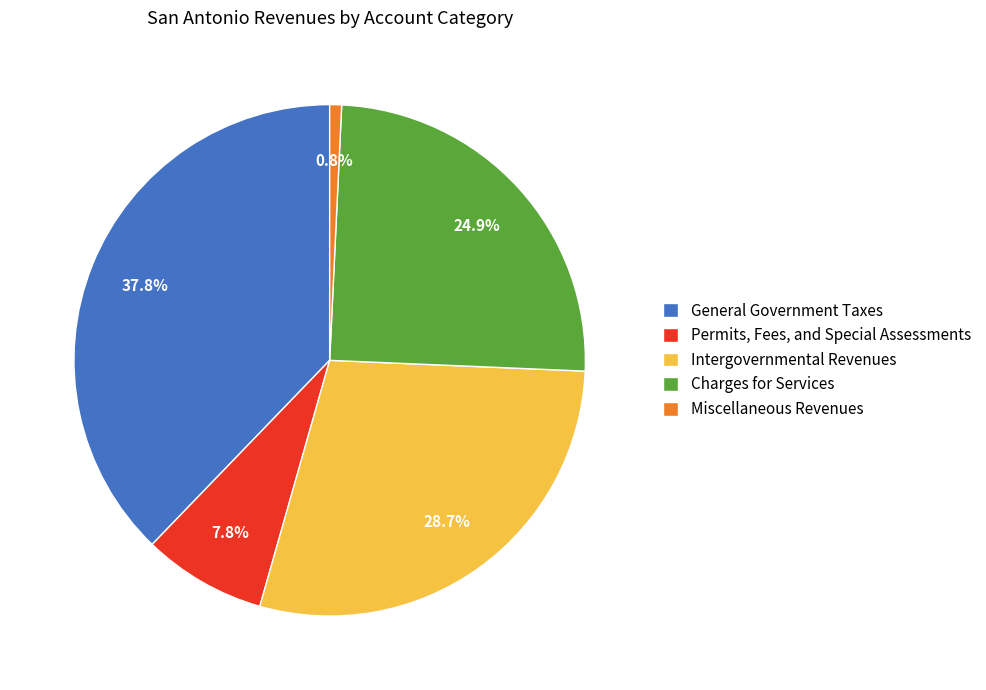

To the nearest percent, what is the combined percentage of Miscellaneous Revenues and General Government Taxes?

39%